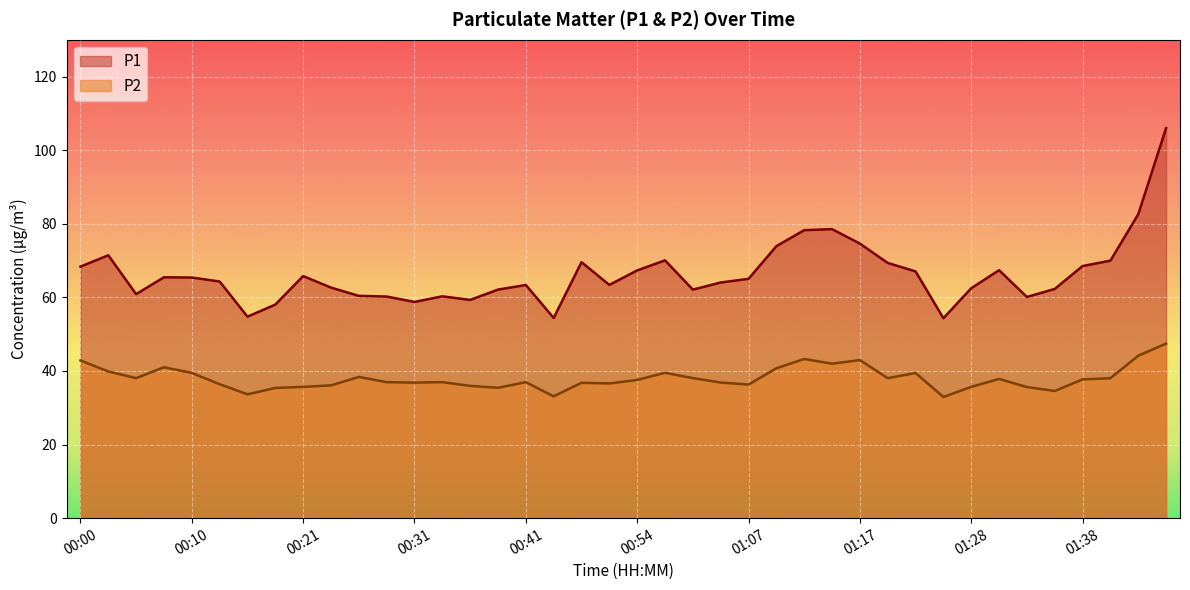

True or false: P2 has more than 2 points higher than both neighbors.

True